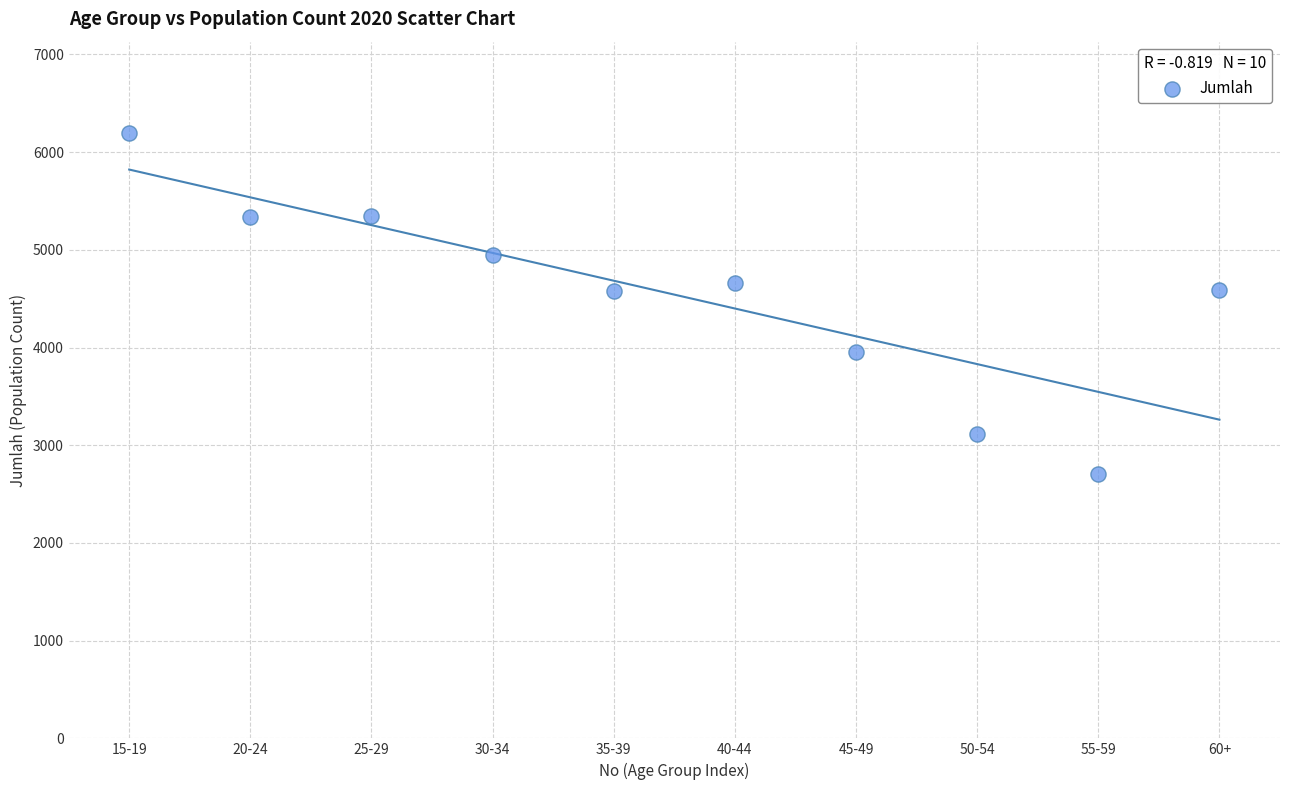

What is the average Y value?

4542